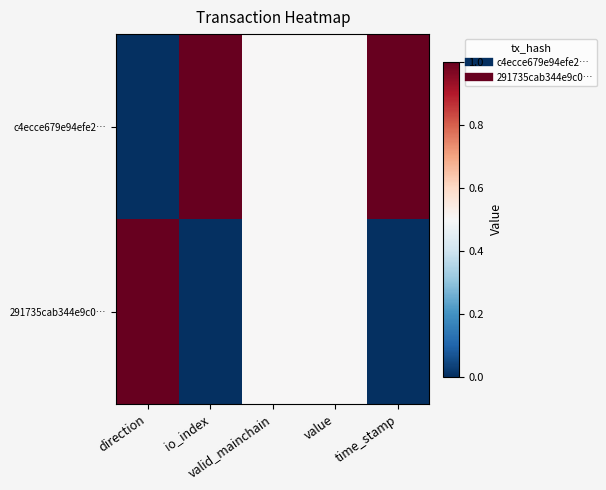

Reading left to right, extract all data points from this chart.

c4ecce679e94efe2…: direction=0.0	io_index=1.0	valid_mainchain=0.5	value=0.5	time_stamp=1.0
291735cab344e9c0…: direction=1.0	io_index=0.0	valid_mainchain=0.5	value=0.5	time_stamp=0.0